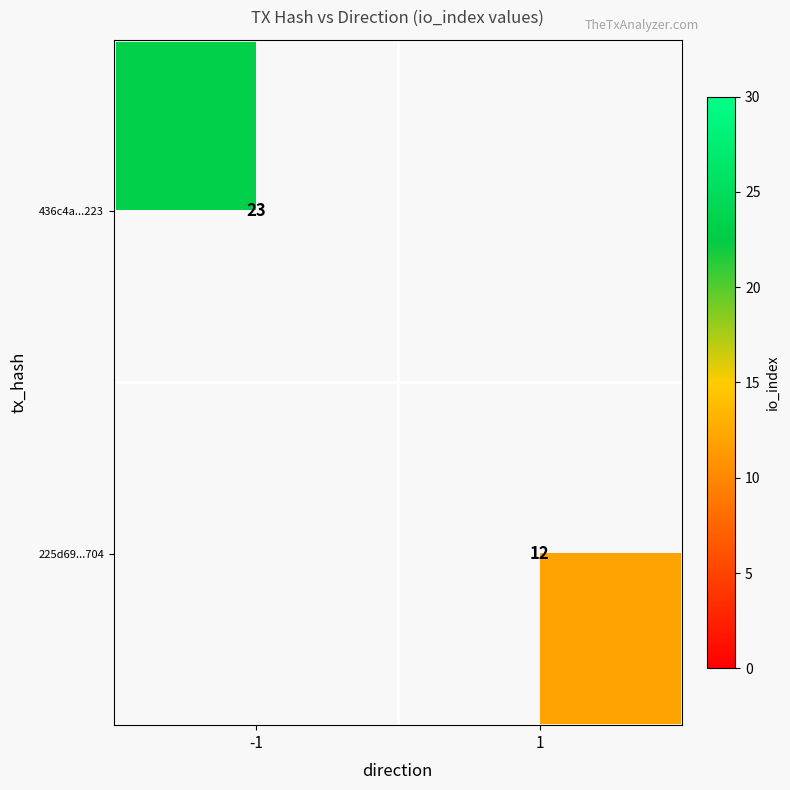

True or false: 225d69...704 has a value of 6 at 1.

False